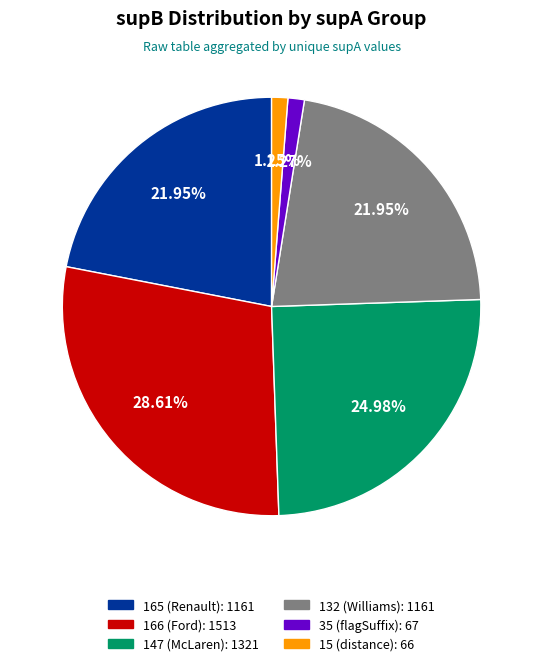

Is 35 (flagSuffix) the majority of the pie?

No